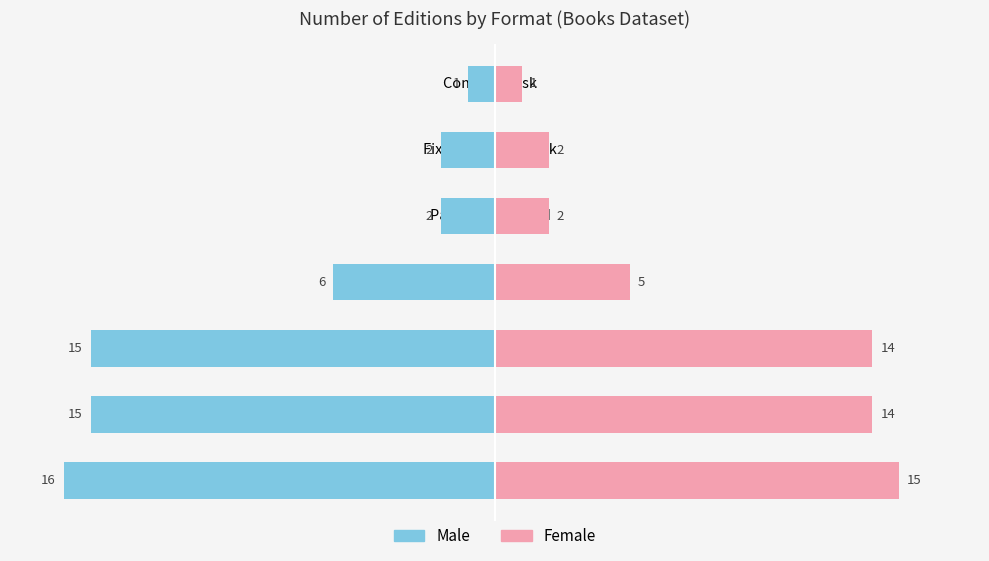

The Female series shows 2 at Audio Download. True or false?

False